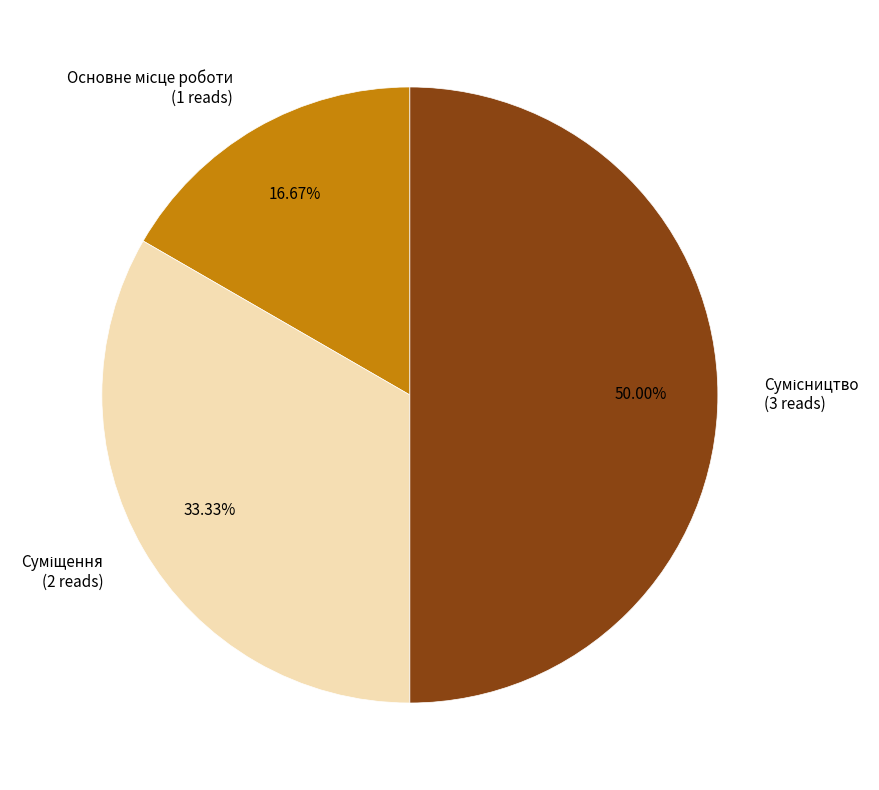

Approximately how many times larger is the value at Сумісництво compared to Суміщення?

1.5